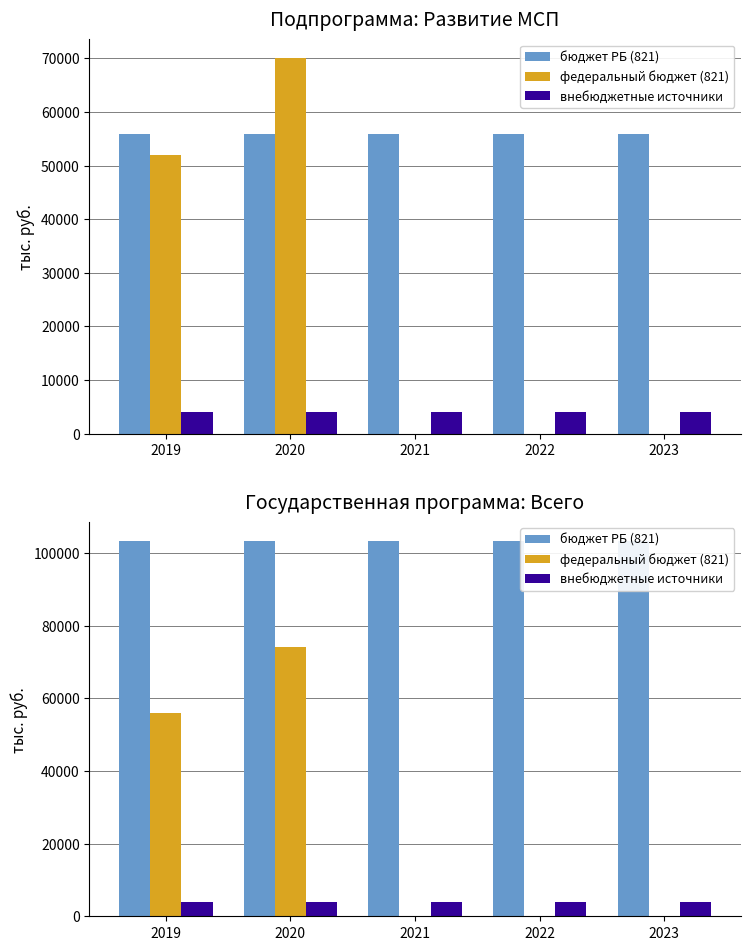

Does the chart contain any negative values?

No